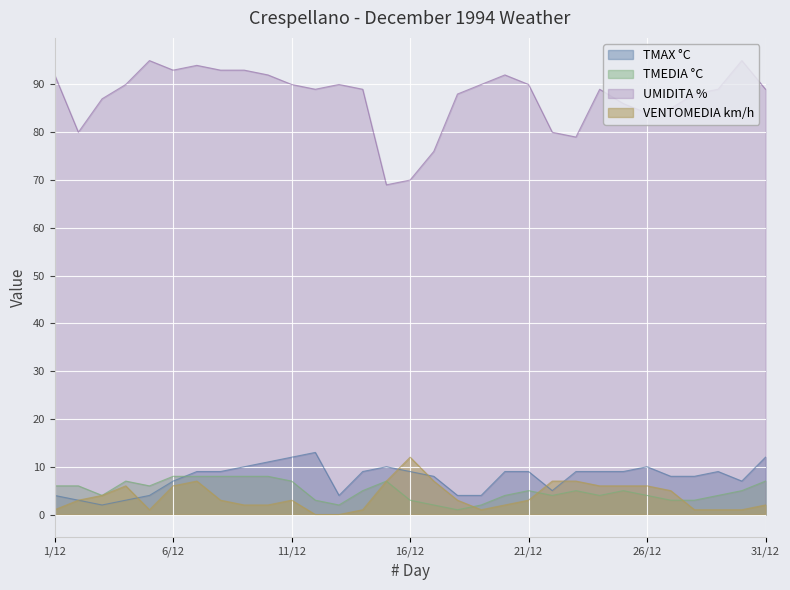

What is the label of the 10th point from the left?

10/12